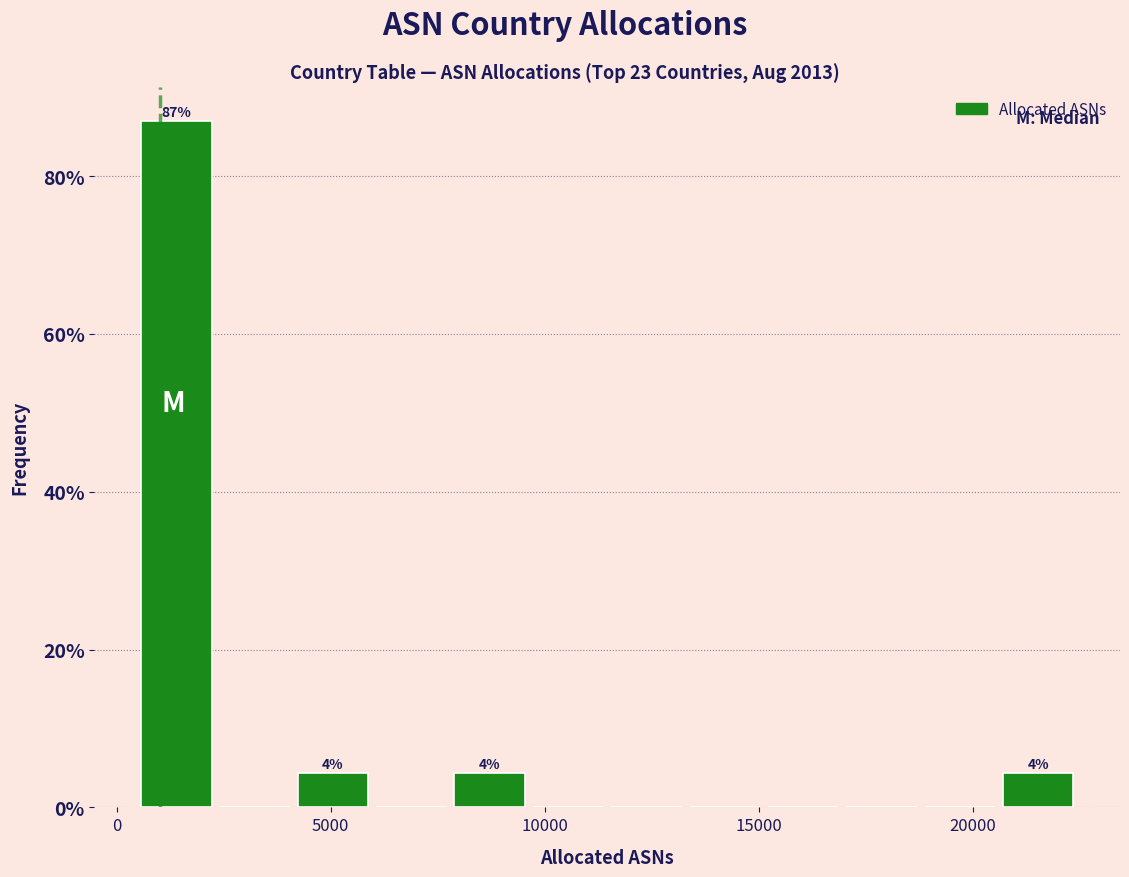

Around what value on the x-axis is the tallest bar? Give the approximate position of its centre, as read against the axis.

1500